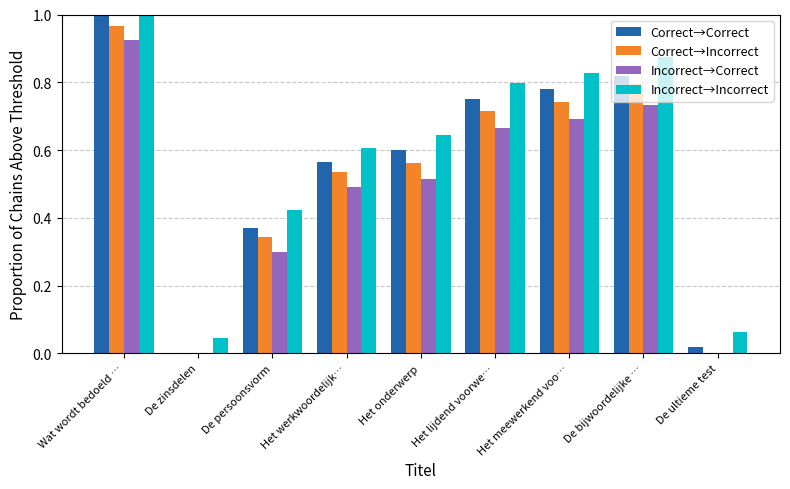

The Correct→Incorrect series shows 0.5 at Het werkwoordelijk…. True or false?

True